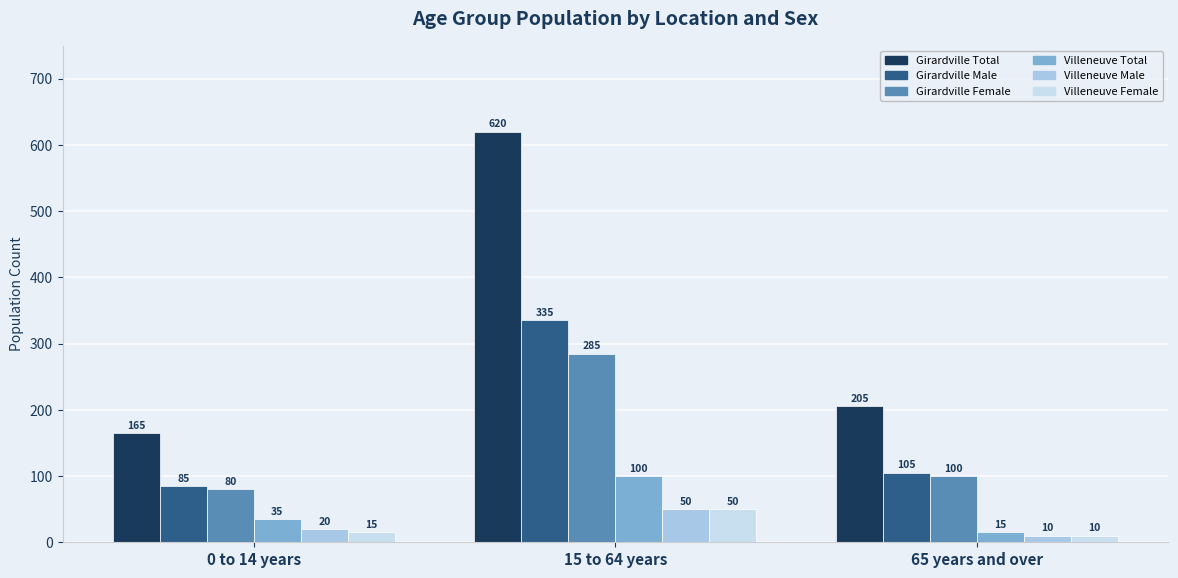

How many groups of bars are there?

3